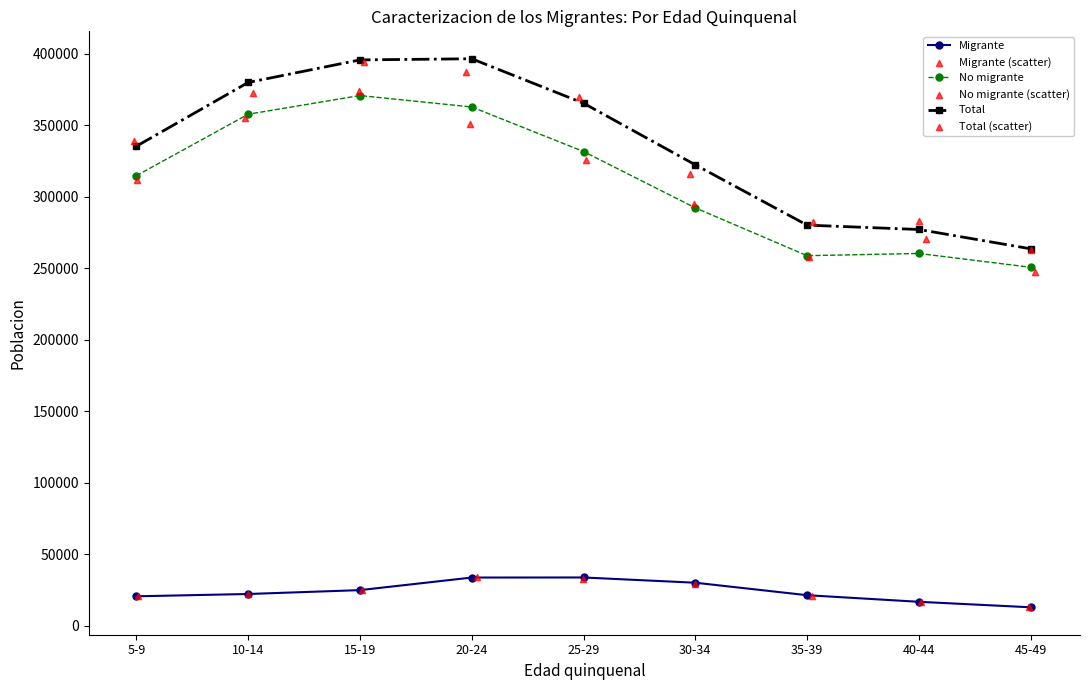

Which series has the largest total across all categories?

Total